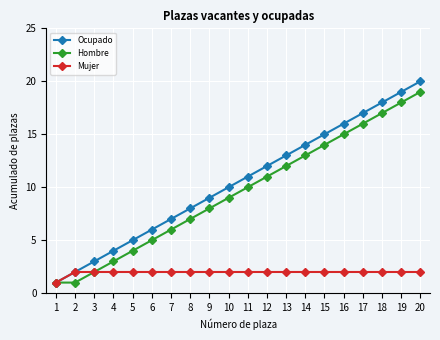

Rank the series by their maximum value, from highest to lowest.

Ocupado, Hombre, Mujer